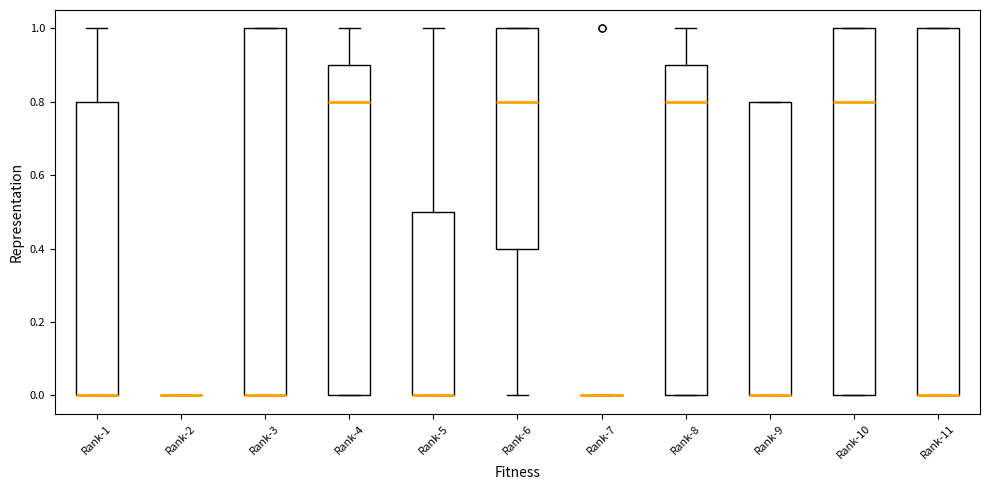

Reading left to right, transcribe this box plot: for each box, give where its median line is, the range the box spans, and where its two whiskers end, as read against the y-axis. The values are not printed on the chart, so give them approximately, as read against the axis.

Rank-1: median 0.0 (drawn on the box's lower edge), box 0.0 to 0.8, whiskers 0.0 to 1.0
Rank-2: box collapsed to a line at 0.0, whiskers 0.0 to 0.0
Rank-3: median 0.0 (drawn on the box's lower edge), box 0.0 to 1.0, whiskers 0.0 to 1.0
Rank-4: median 0.8, box 0.0 to 0.9, whiskers 0.0 to 1.0
Rank-5: median 0.0 (drawn on the box's lower edge), box 0.0 to 0.5, whiskers 0.0 to 1.0
Rank-6: median 0.8, box 0.4 to 1.0, whiskers 0.0 to 1.0
Rank-7: box collapsed to a line at 0.0, whiskers 0.0 to 0.0
Rank-8: median 0.8, box 0.0 to 0.9, whiskers 0.0 to 1.0
Rank-9: median 0.0 (drawn on the box's lower edge), box 0.0 to 0.8, whiskers 0.0 to 0.8
Rank-10: median 0.8, box 0.0 to 1.0, whiskers 0.0 to 1.0
Rank-11: median 0.0 (drawn on the box's lower edge), box 0.0 to 1.0, whiskers 0.0 to 1.0